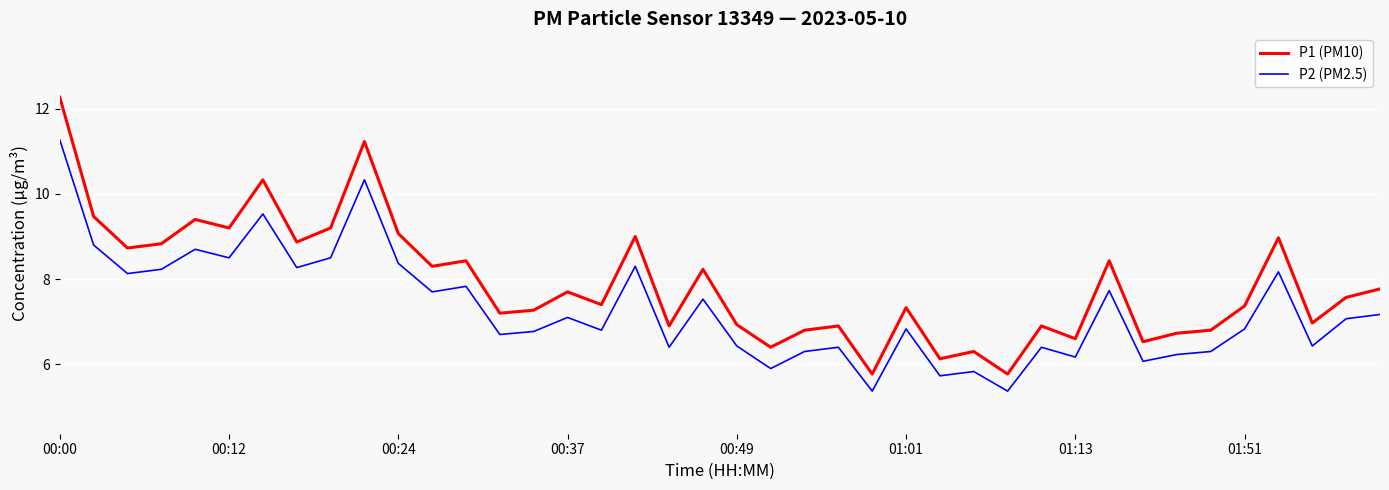

True or false: P2 (PM2.5) has more than 2 interior local peaks.

True